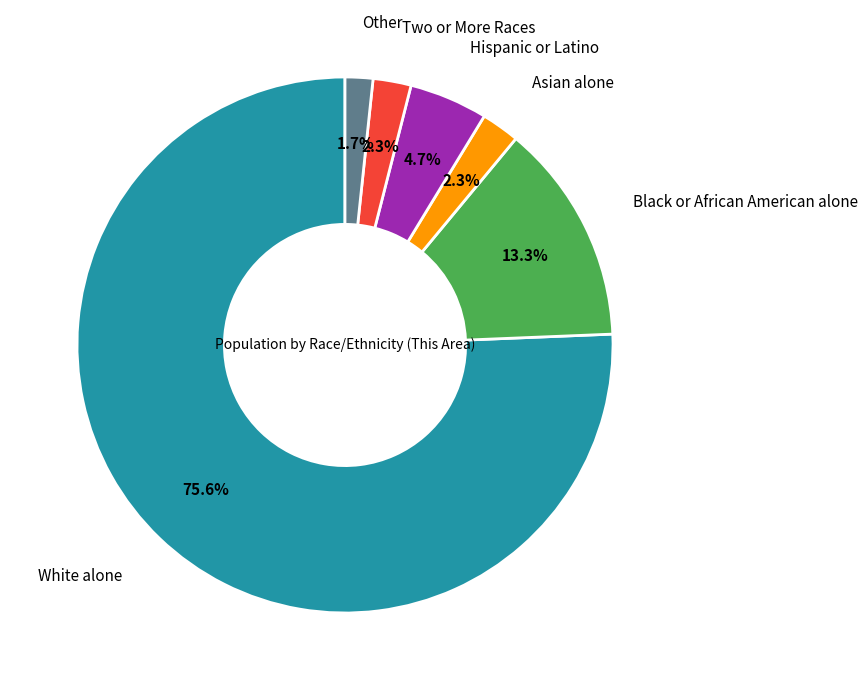

To the nearest percent, what is the difference between the largest and smallest slice percentages?

74%